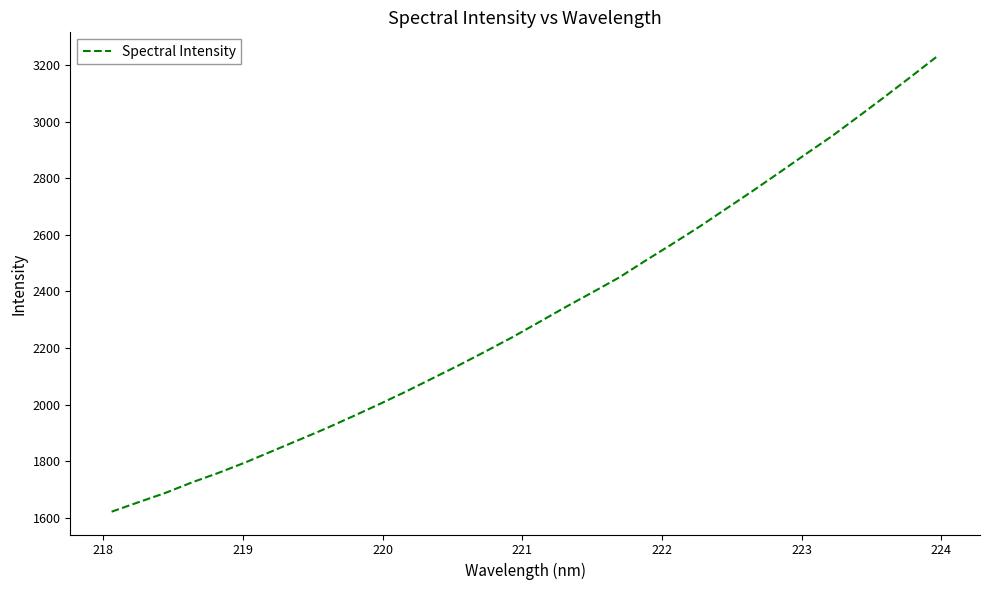

True or false: the data has more than 1 interior local peaks.

False